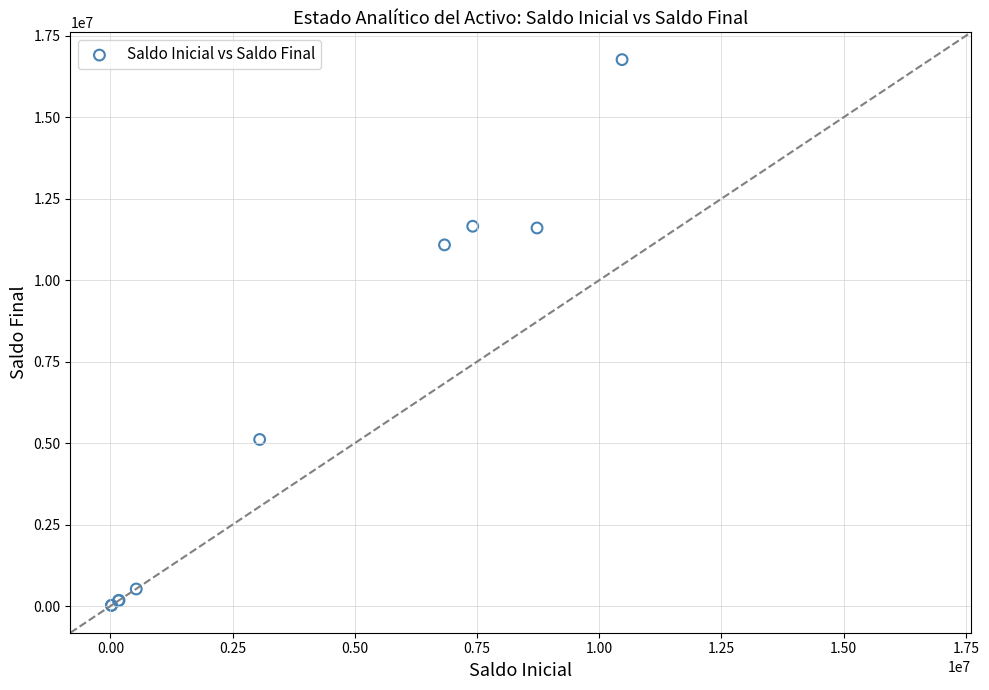

What Y value in the scatter plot is closest to 8395891?

11085858.3